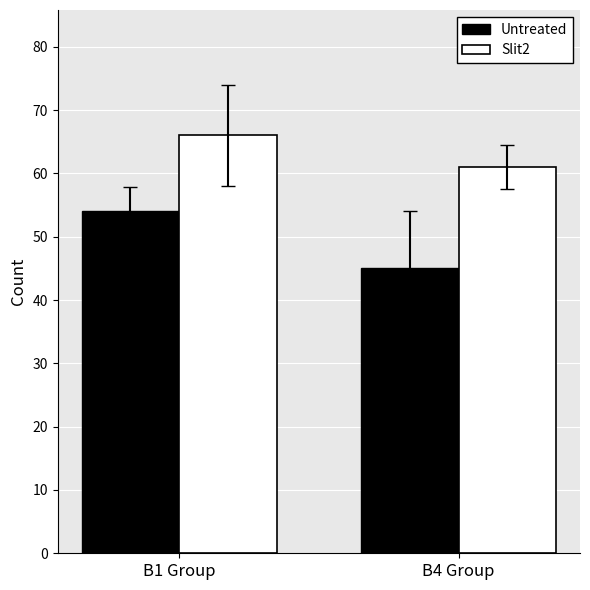

What is the difference between the Slit2 values at B4 Group and B1 Group?

5